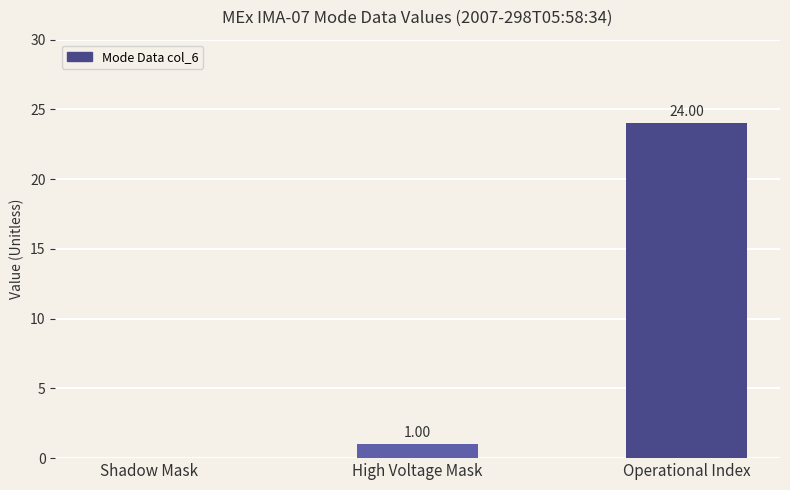

What is the change in value from High Voltage Mask to Operational Index?

+23